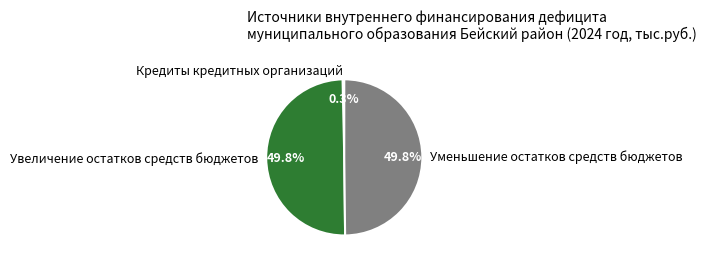

How many slices are in this pie chart?

3